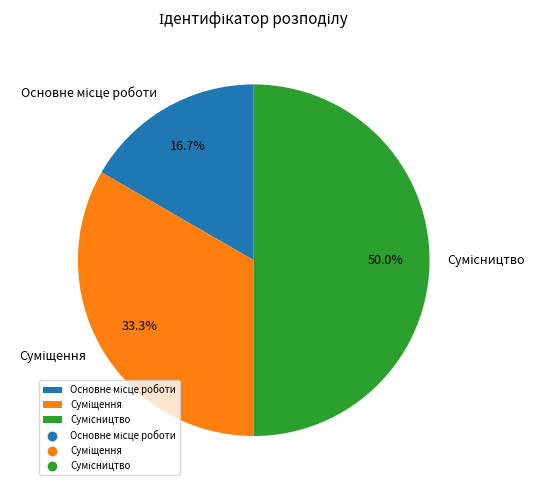

How many segments does this pie chart have?

3